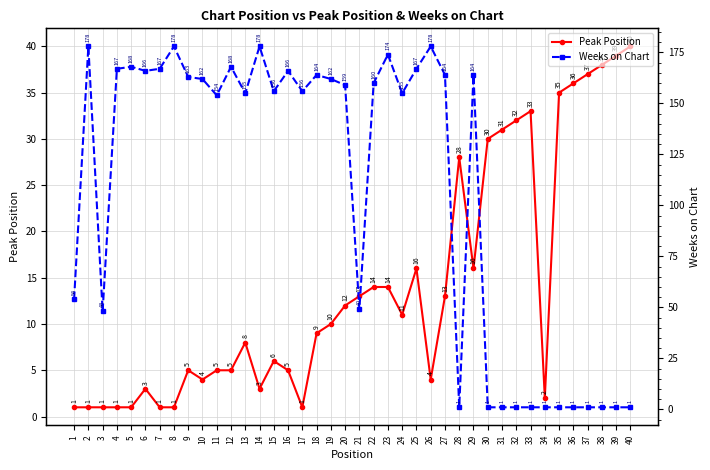

Is it true that Peak Position equals 5 at 6?

False